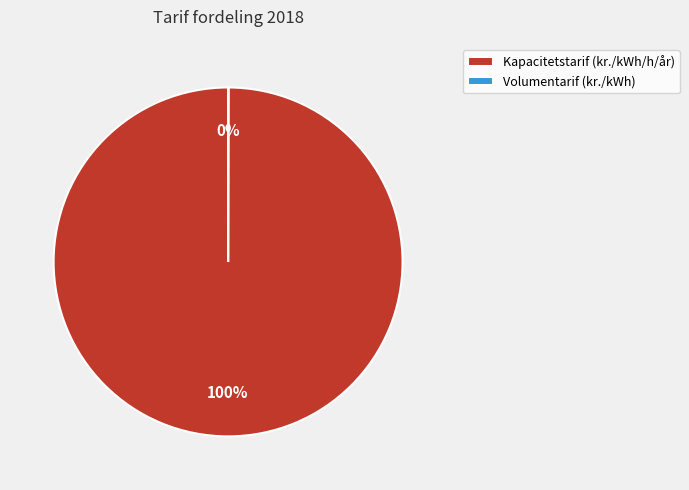

The Kapacitetstarif (kr./kWh/h/år) slice represents 87% of the pie. True or false?

False